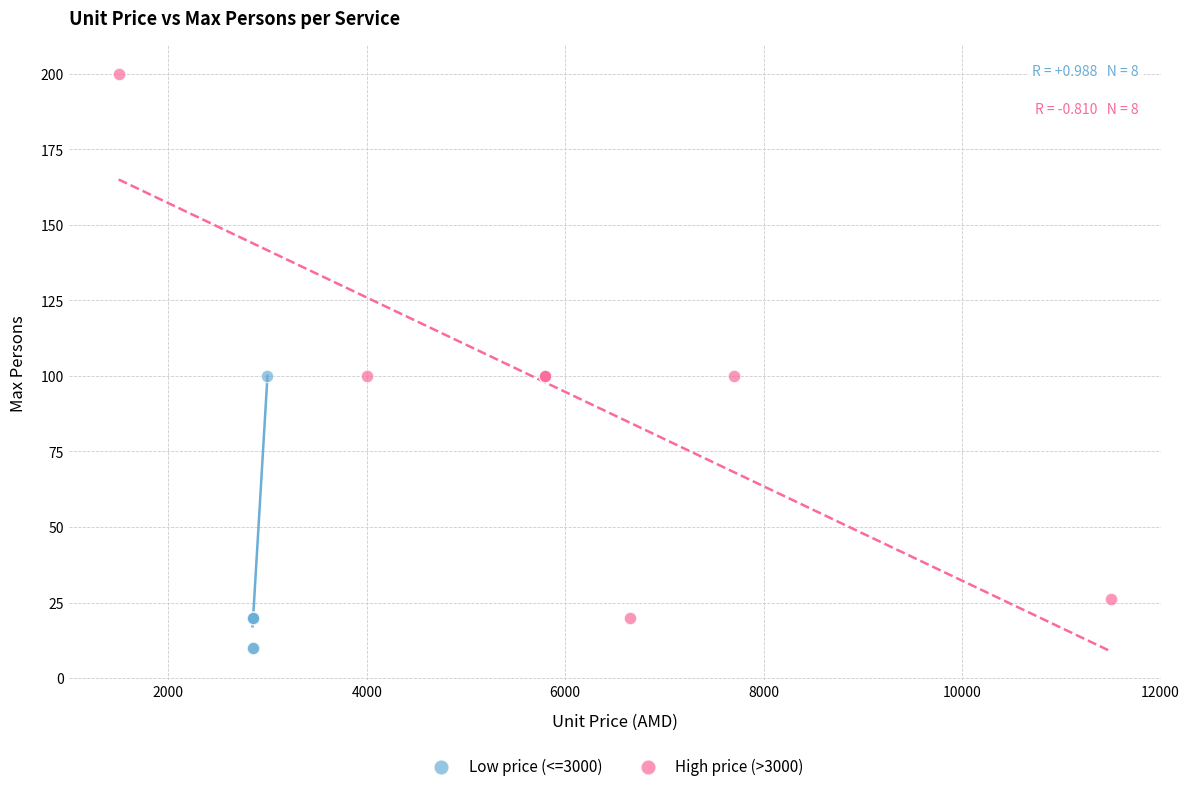

What are all the series names shown in the legend?

Low price (<=3000), High price (>3000)